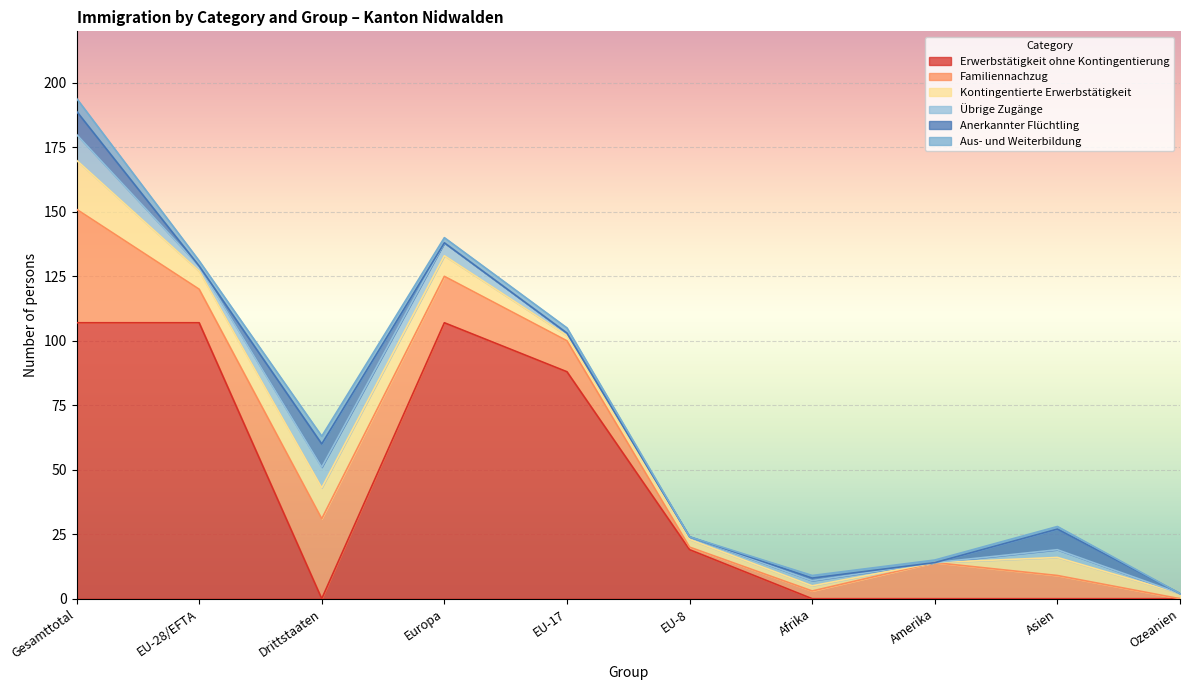

True or false: Erwerbstätigkeit ohne Kontingentierung has a value of 0 at Amerika.

True